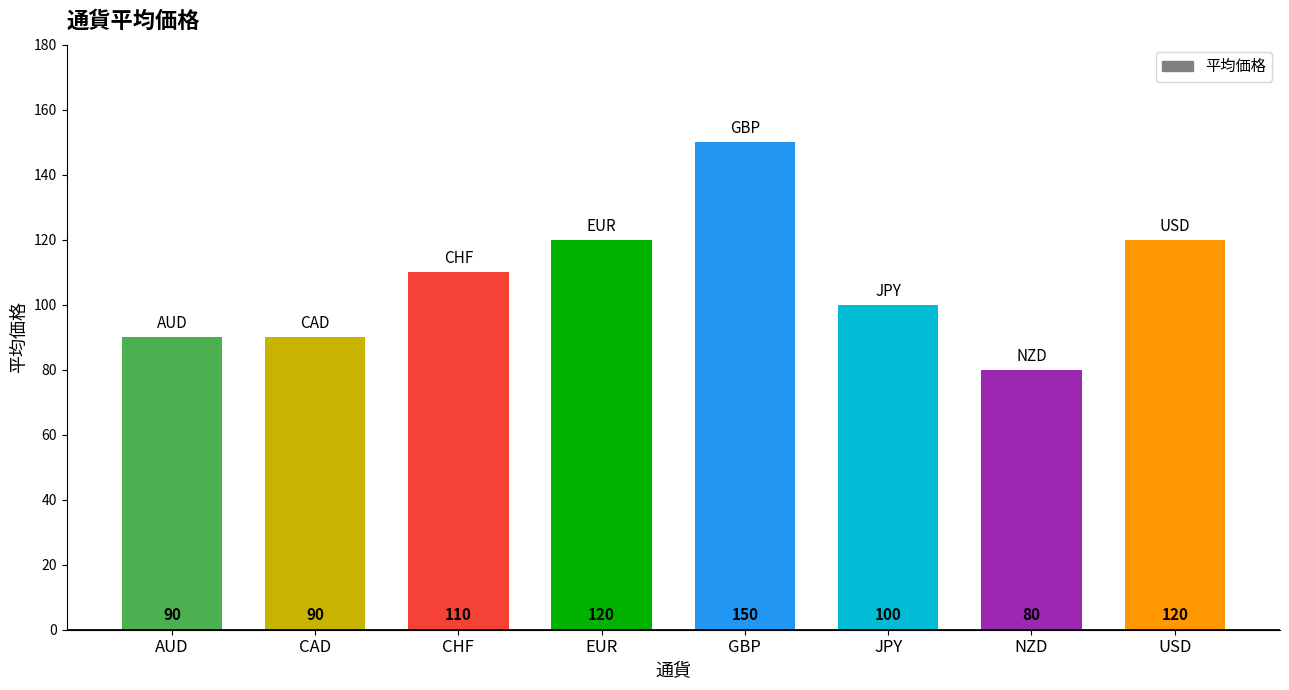

What is the label of the 6th bar from the left?

JPY